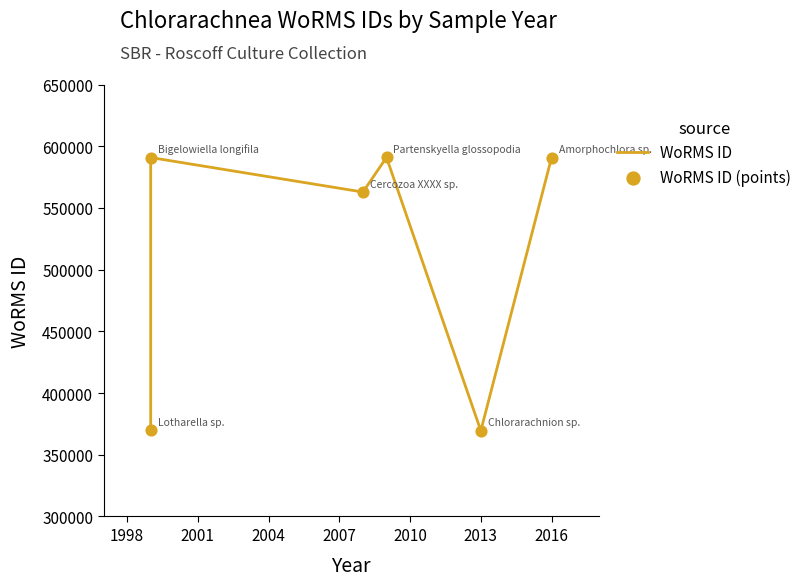

Which series has the widest spread of Y values?

WoRMS ID